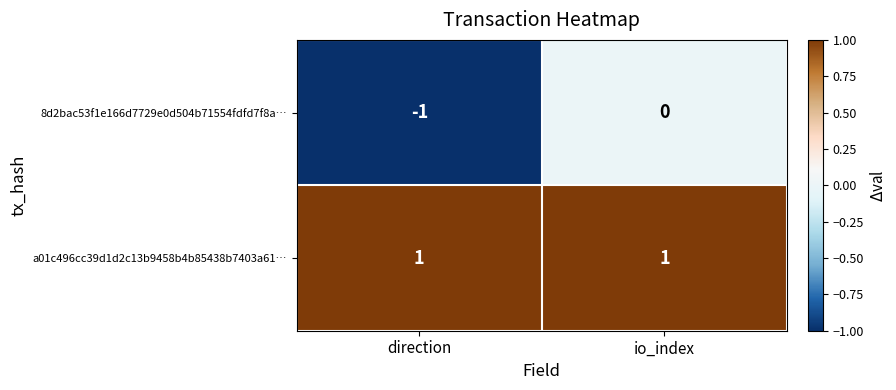

The value of a01c496cc39d1d2c13b9458b4b85438b7403a61… at io_index is 1. True or false?

True